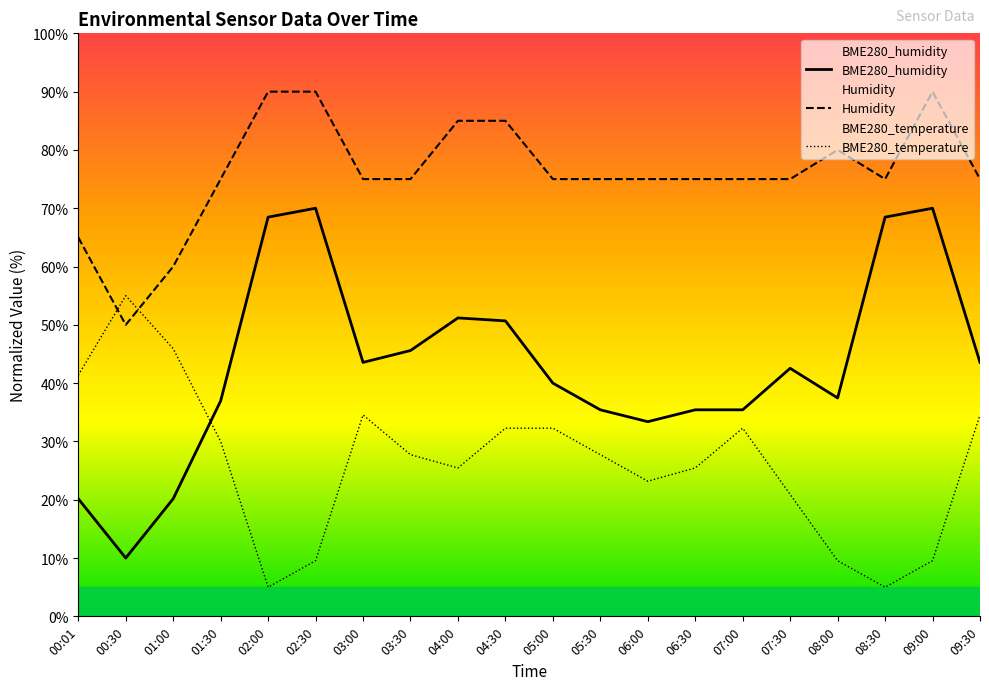

Is the value of BME280_temperature at 04:30 greater than the value of Humidity at 00:30?

No